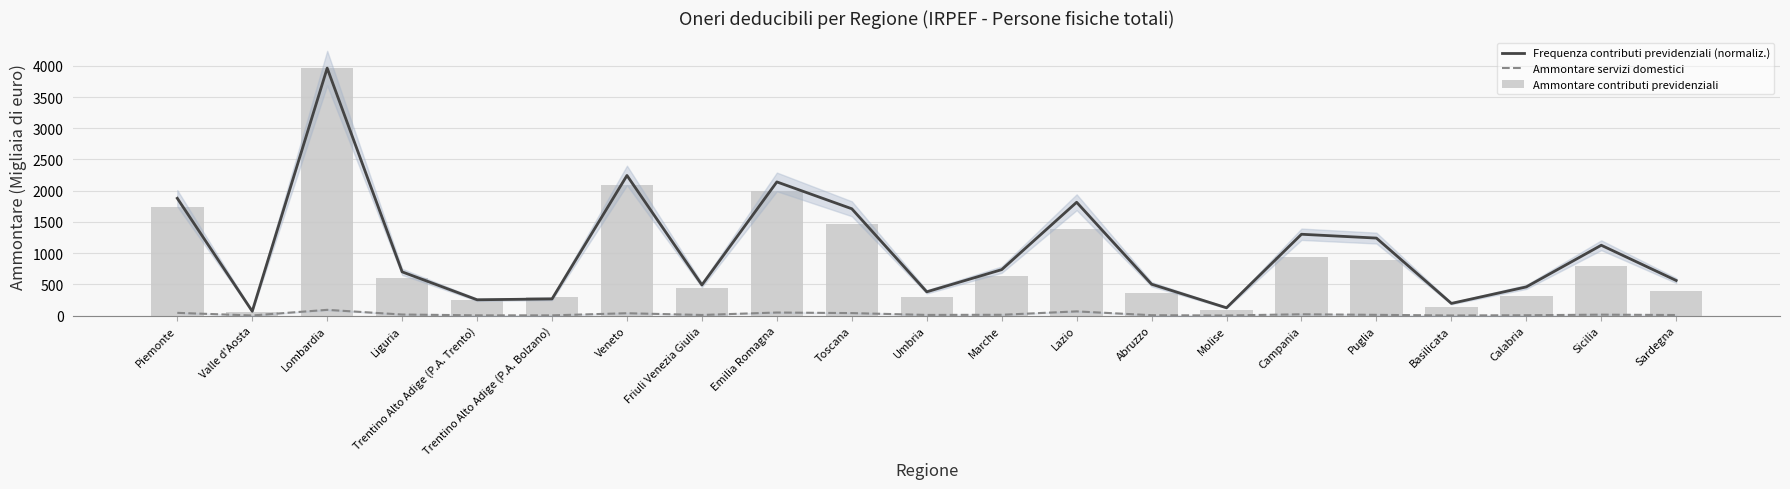

How many series are shown in this chart?

3